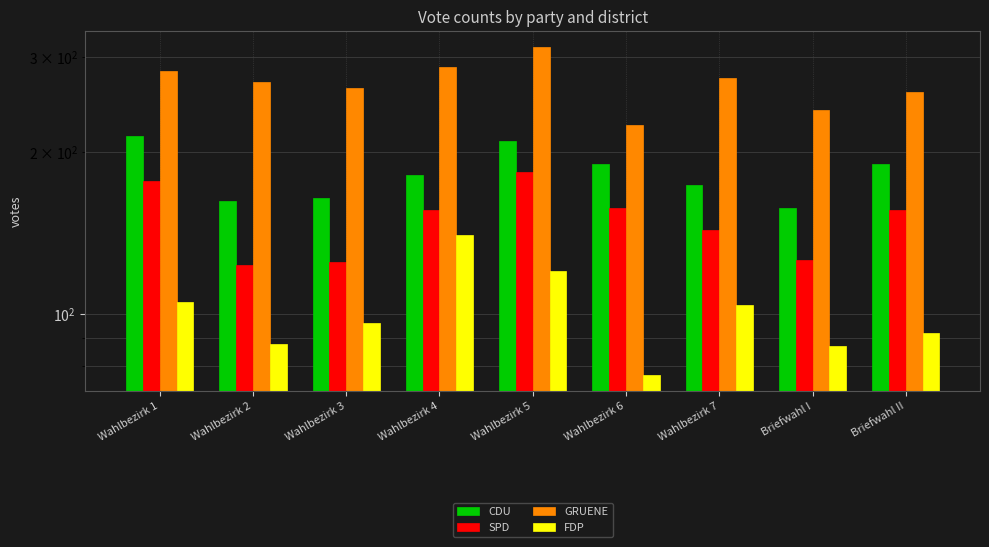

What is the difference between the maximum and minimum values in the CDU series?

57